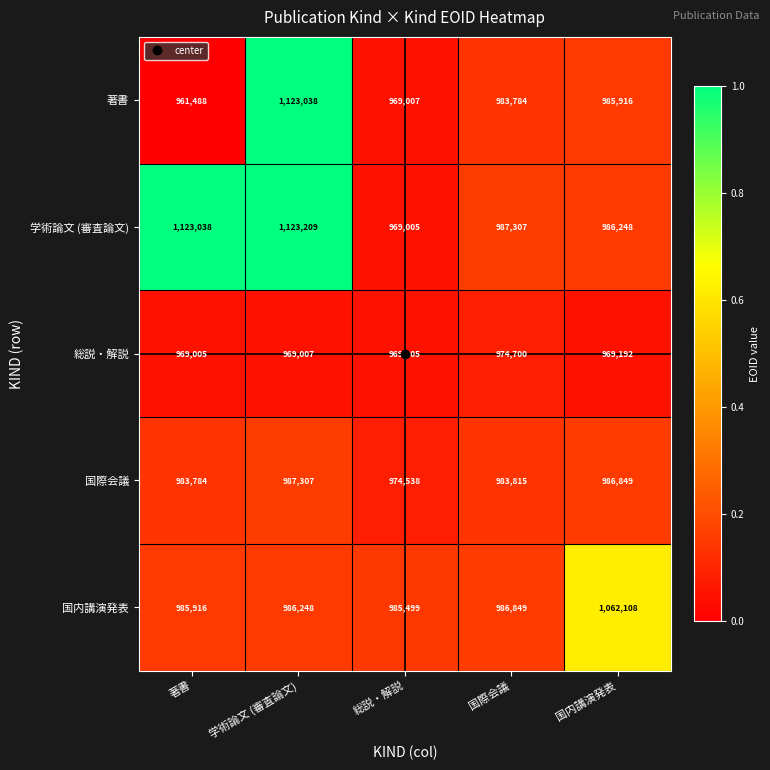

At which category is the sum across all series the highest?

学術論文 (審査論文)